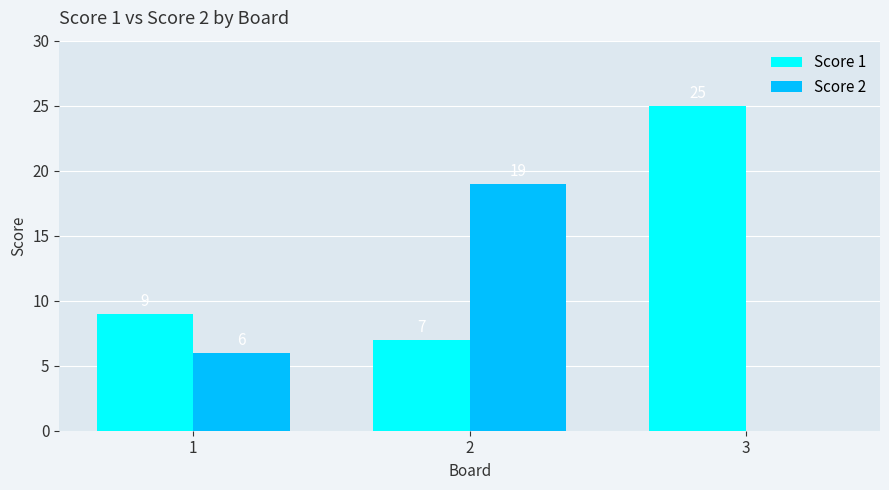

What is the difference between the Score 1 values at 1 and 3?

16